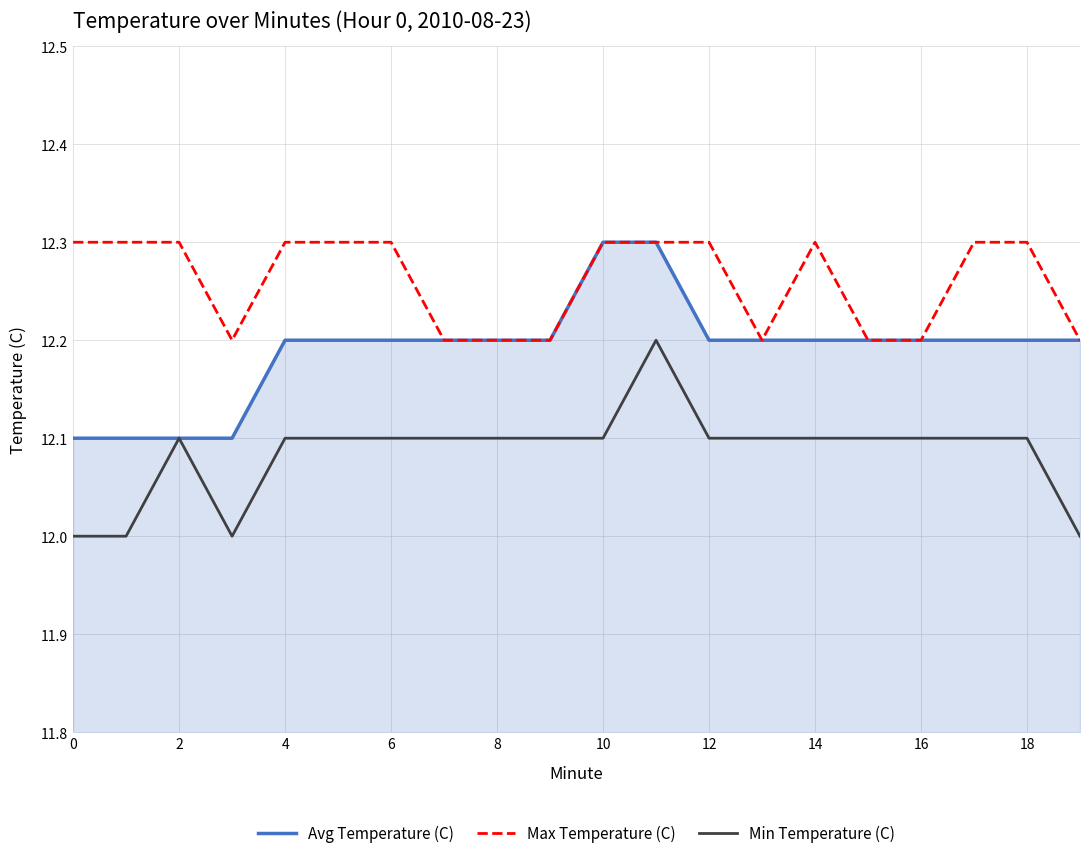

What is the minimum value for Avg Temperature (C)?

12.1